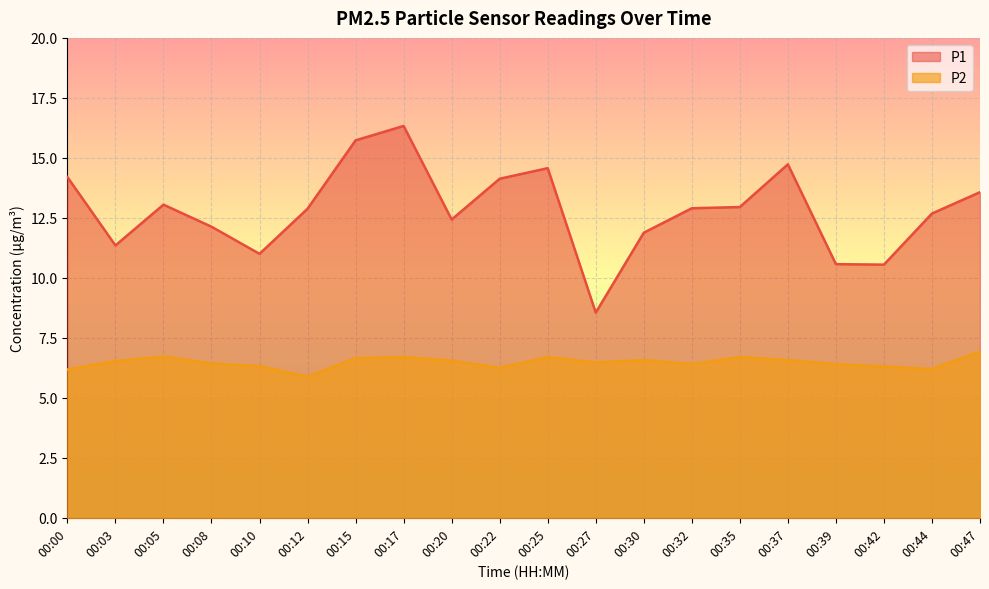

Which series has the largest range (max minus min)?

P1